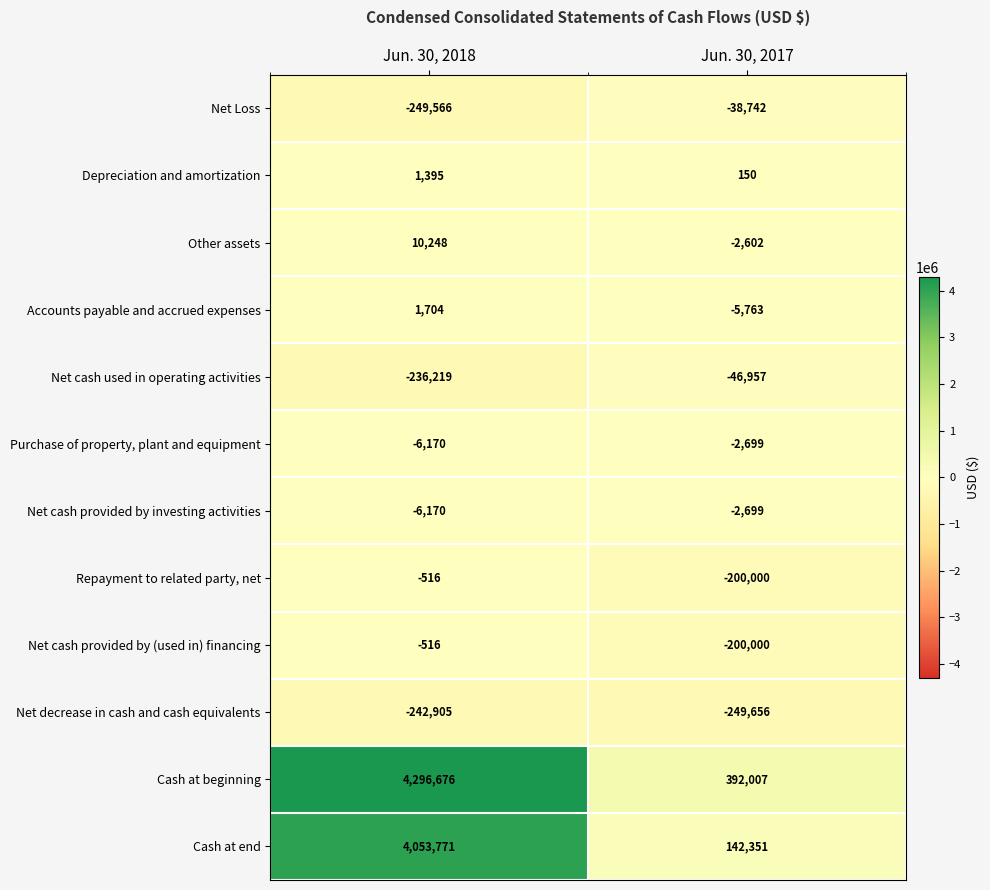

Is it true that Accounts payable and accrued expenses equals 3051 at Jun. 30, 2018?

False